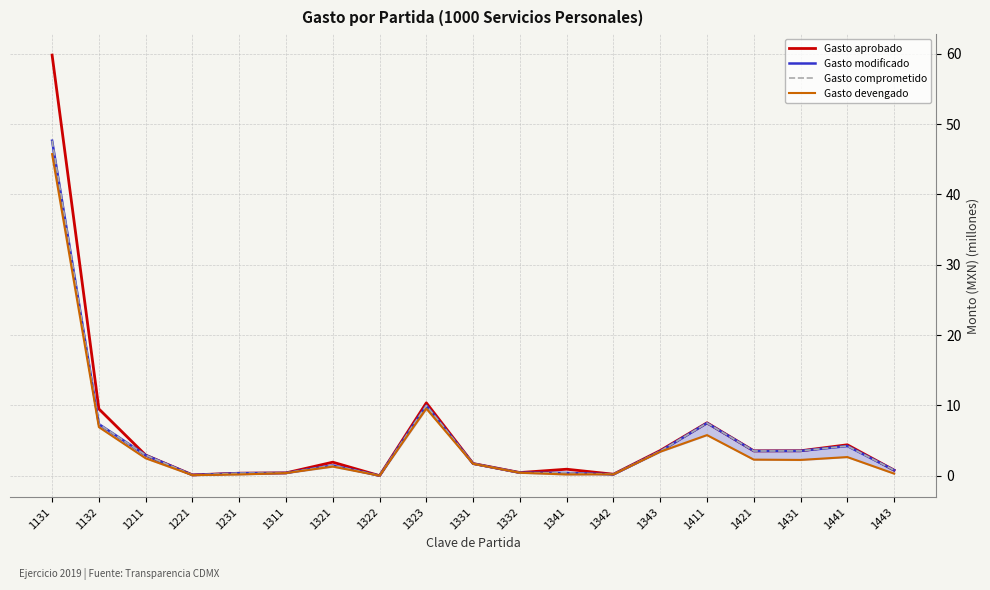

What are all the series names shown in the legend?

Gasto aprobado, Gasto modificado, Gasto comprometido, Gasto devengado